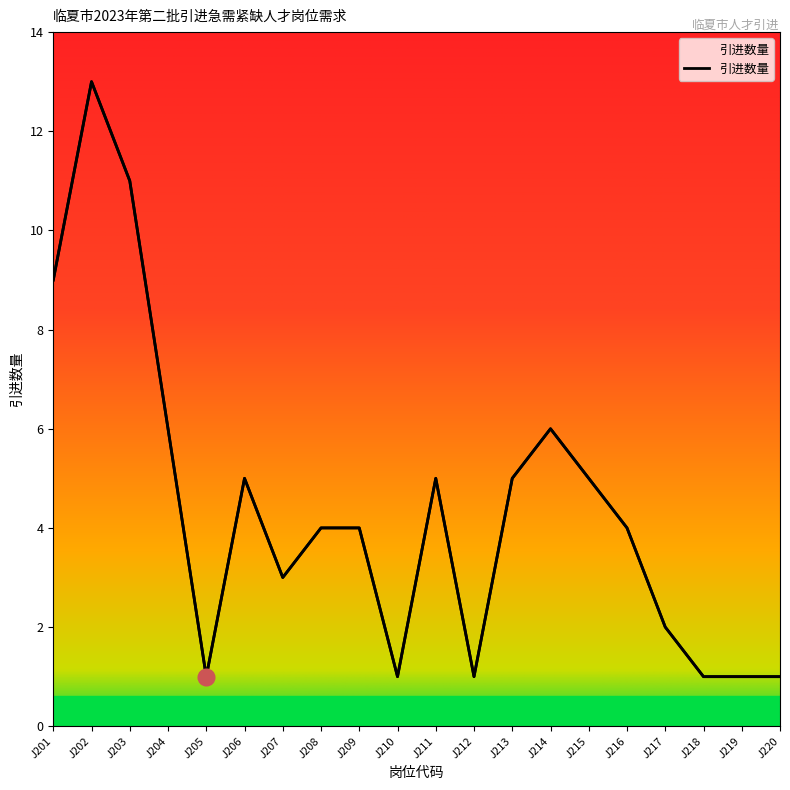

Rank the categories by value from highest to lowest.

J202, J203, J201, J204, J214, J206, J211, J213, J215, J208, J209, J216, J207, J217, J205, J210, J212, J218, J219, J220